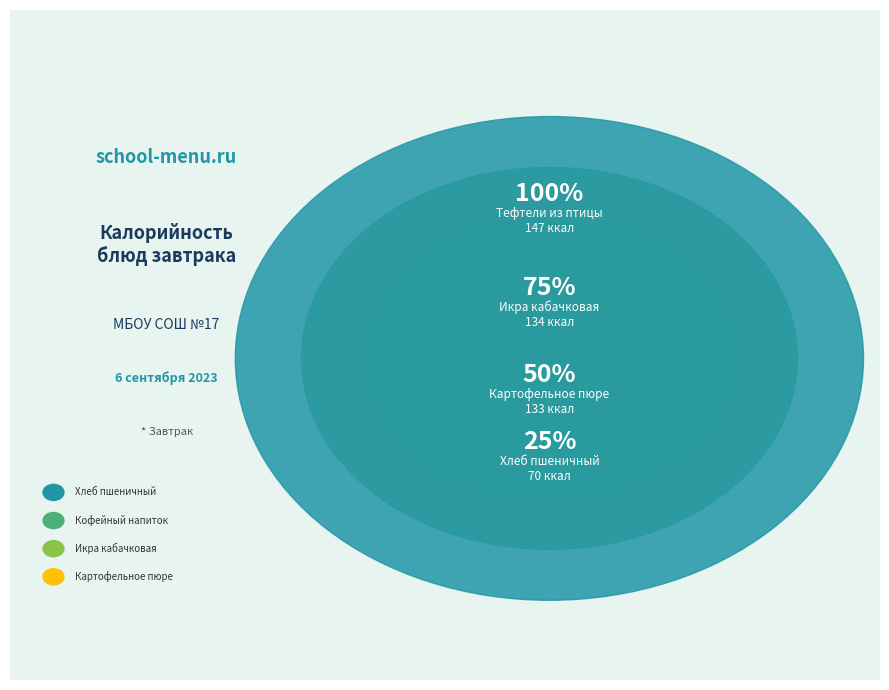

Is the sum of Хлеб пшеничный and Кофейный напиток greater than half?

No